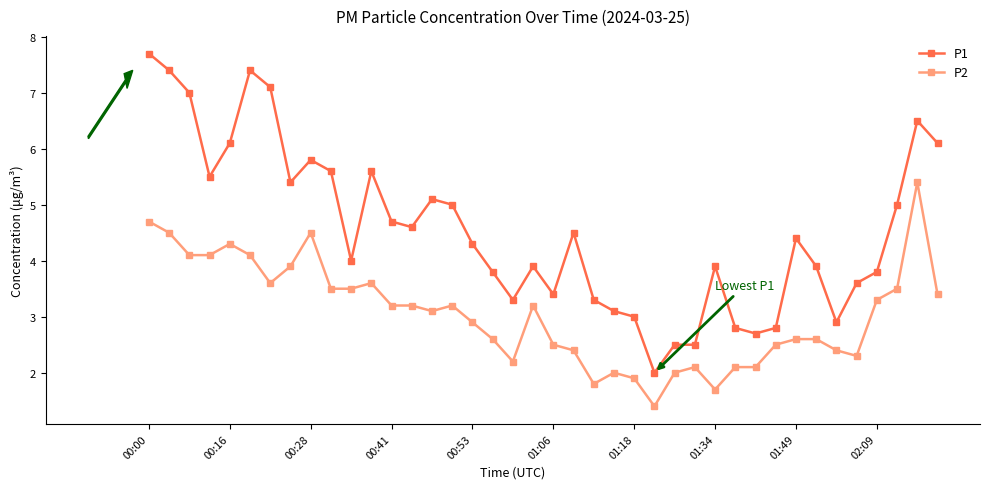

True or false: P1 has more than 0 interior local peaks.

True